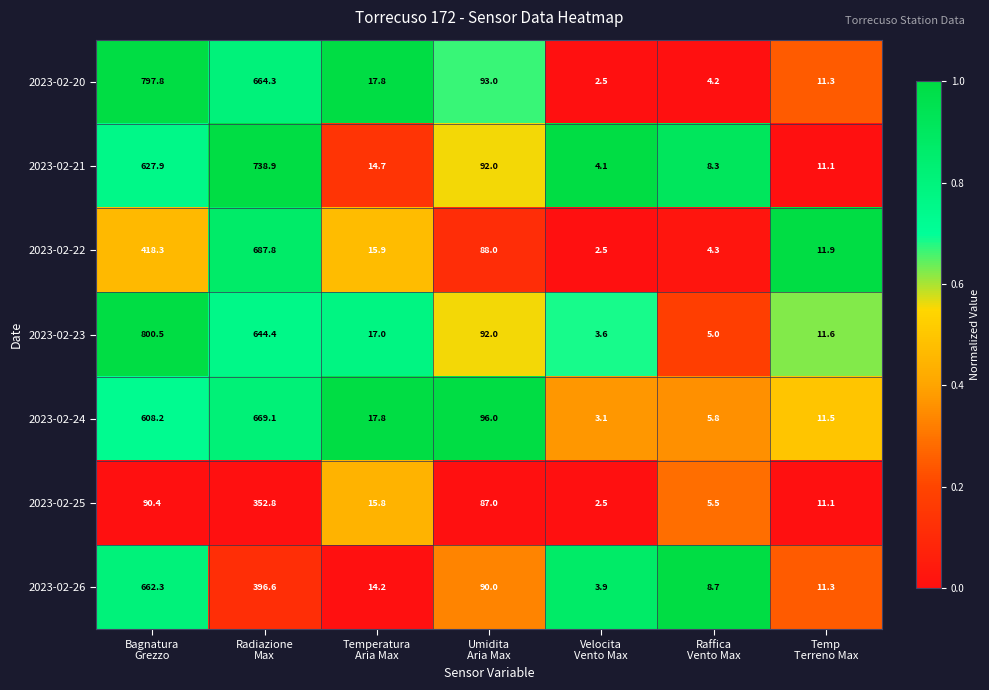

List the series in order of their peak value, highest first.

2023-02-23, 2023-02-20, 2023-02-21, 2023-02-22, 2023-02-24, 2023-02-26, 2023-02-25